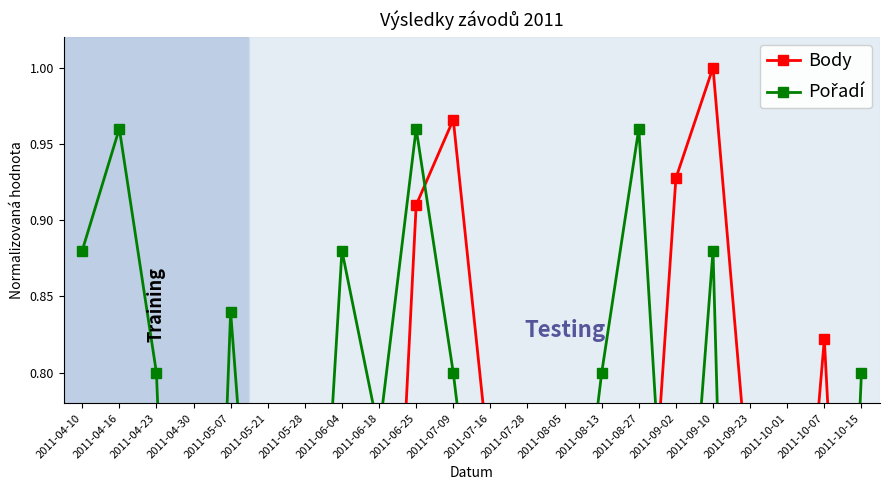

How many interior local valleys does the Body series have?

7